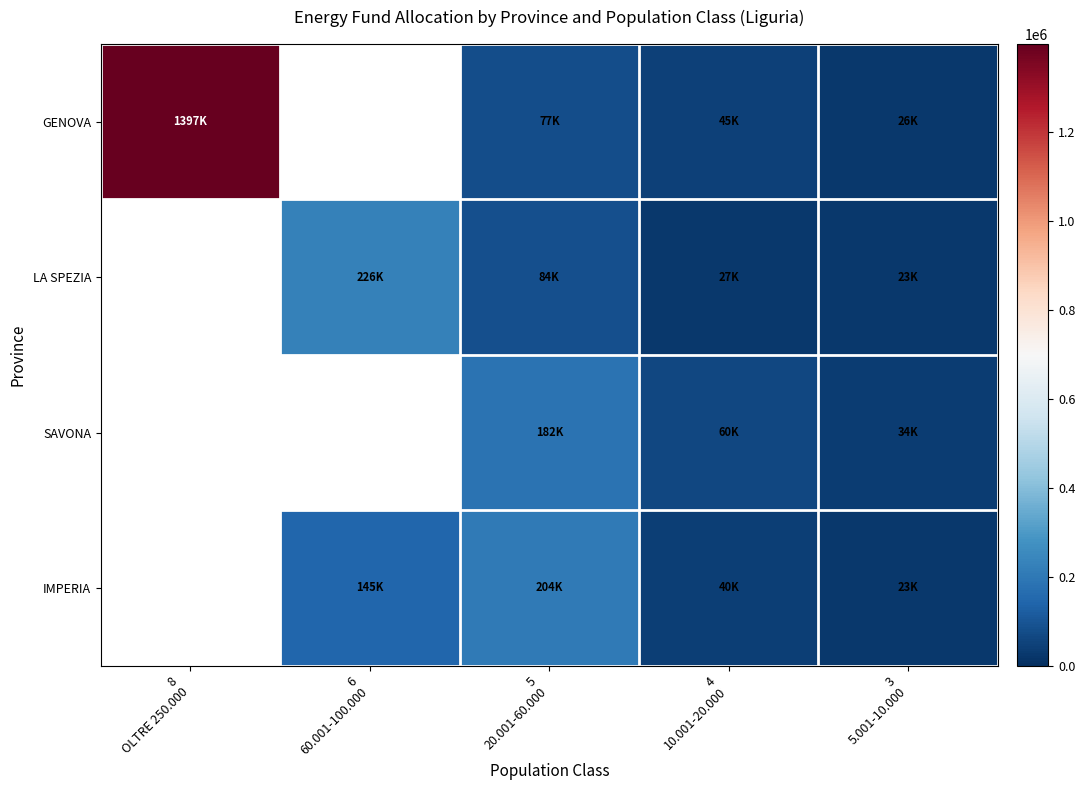

Between 6
60.001-100.000 and 4
10.001-20.000, which is larger?

4
10.001-20.000